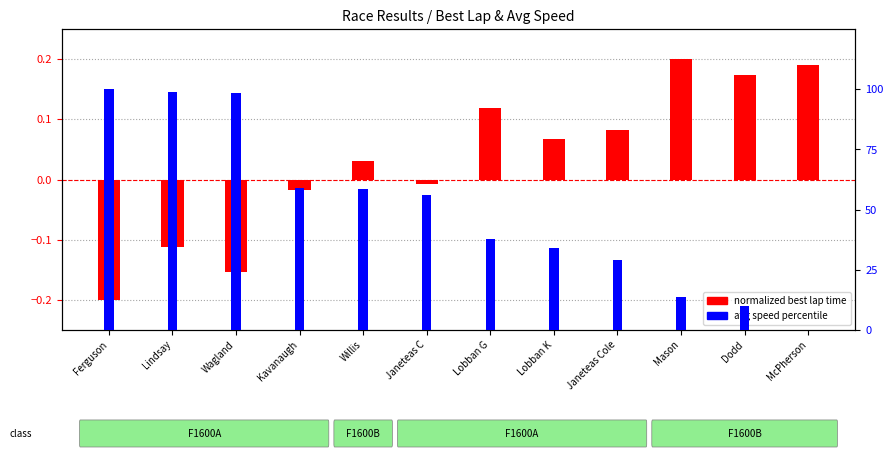

Which series has the largest total across all categories?

avg speed percentile